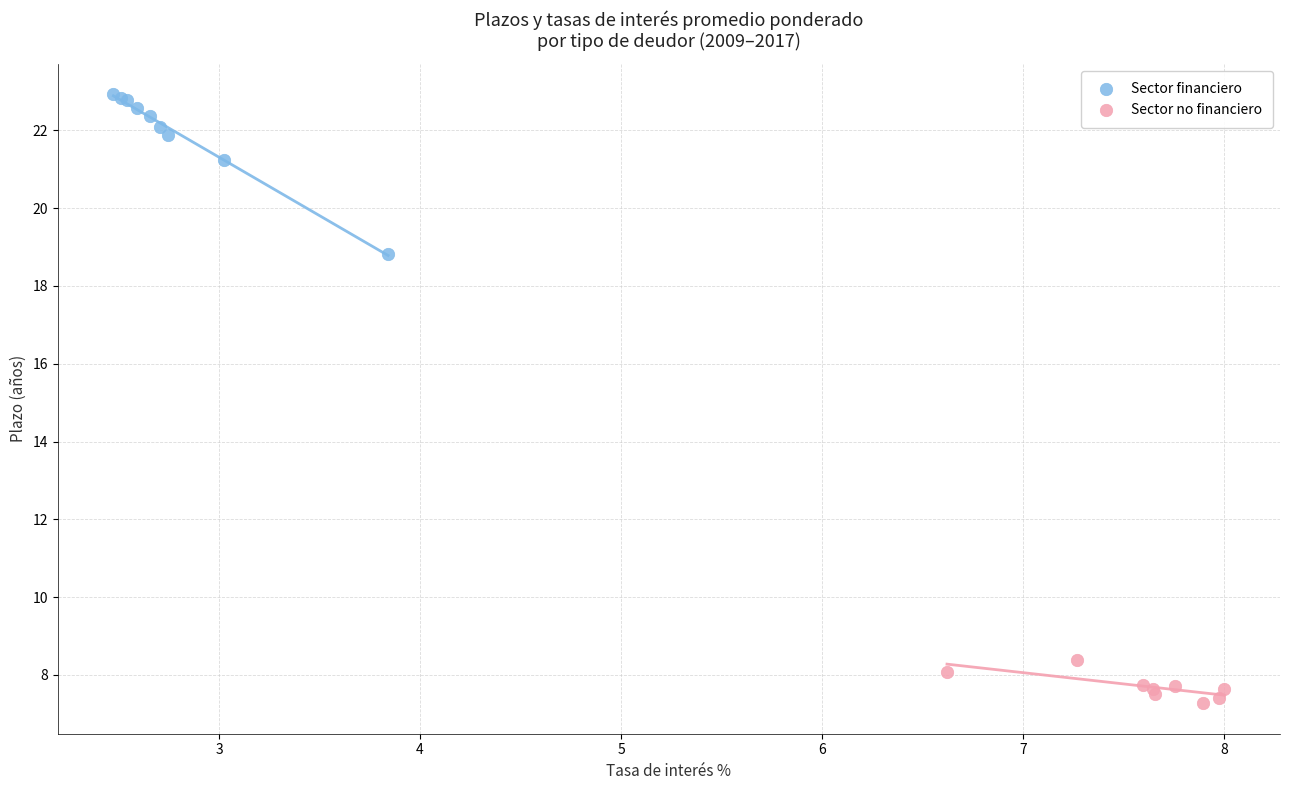

Which series contains the lowest Y value?

Sector no financiero